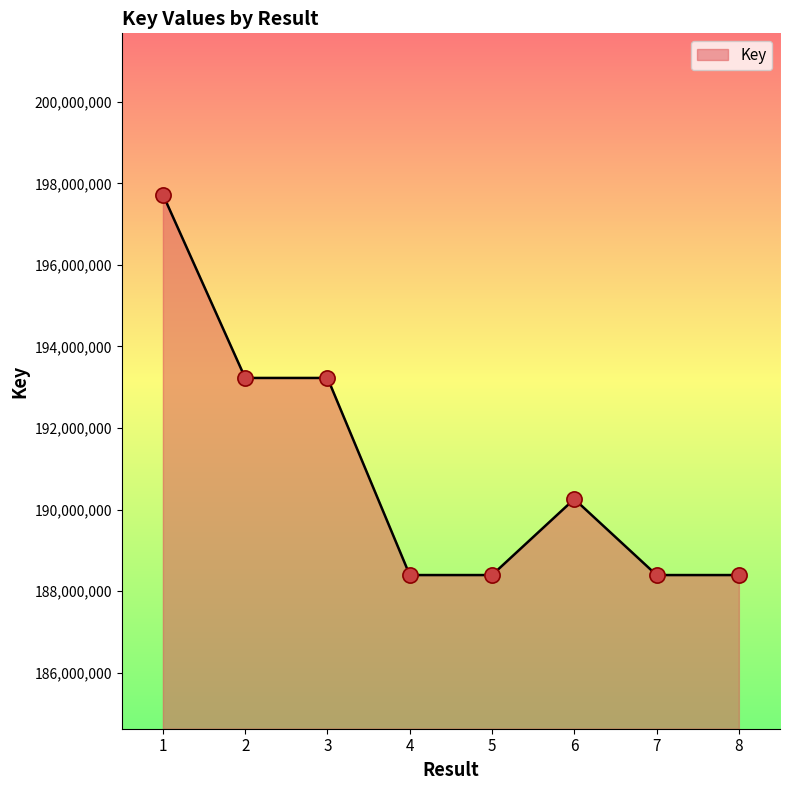

Which has a higher value, 4 or 6?

6